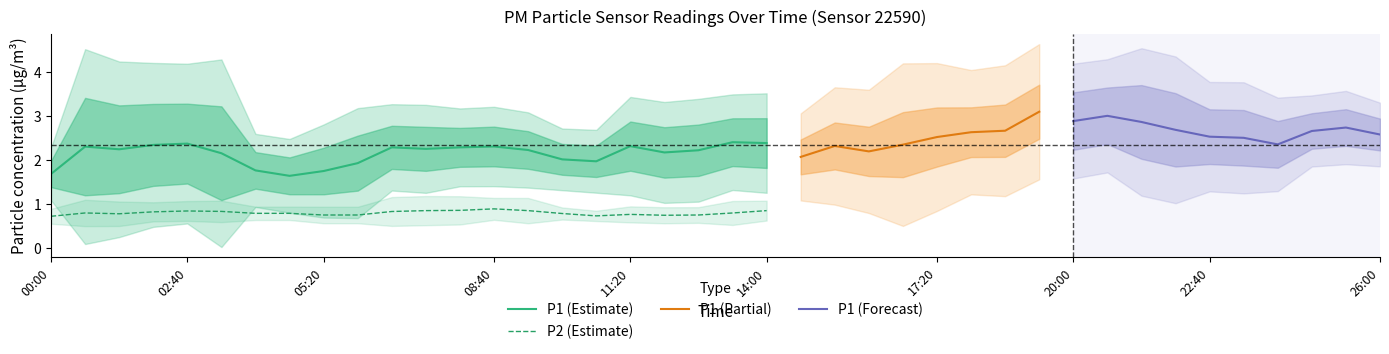

True or false: P1 and P2 intersect in this chart.

False